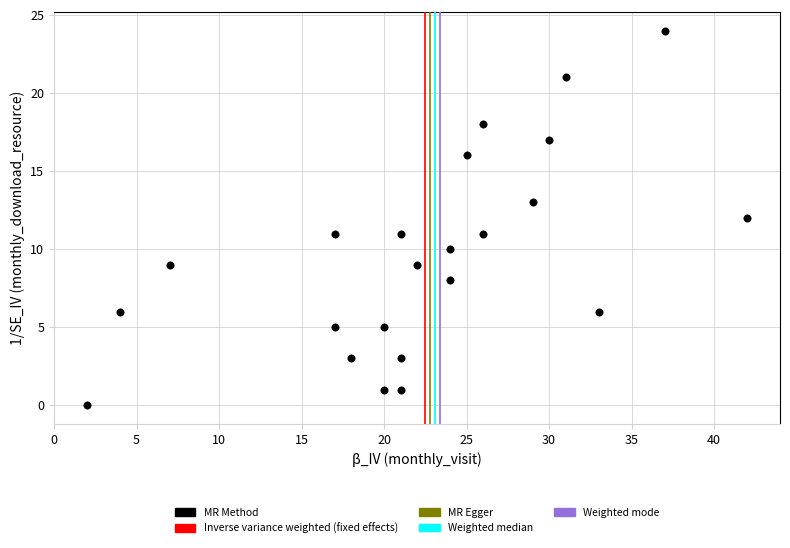

What is the range of X values (max minus min)?

40